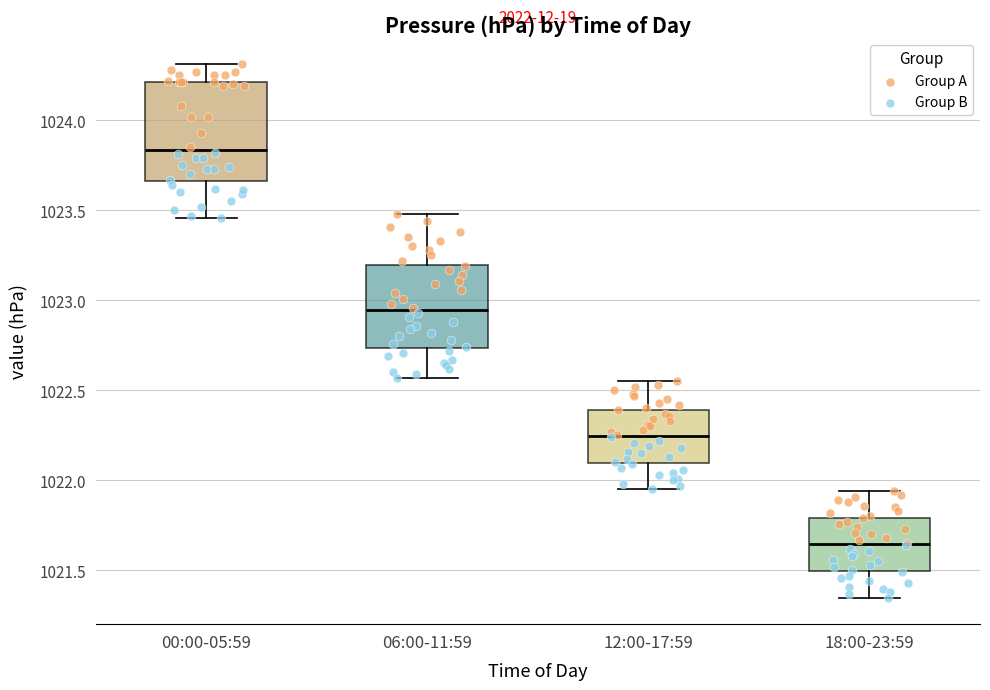

Reading left to right, read every box against the y-axis: the position of its median line, the range the box covers, and the ends of its whiskers. The values are not printed on the chart, so give them approximately, as read against the axis.

00:00-05:59: median 1023.85, box 1023.65 to 1024.20, whiskers 1023.45 to 1024.30
06:00-11:59: median 1022.95, box 1022.75 to 1023.20, whiskers 1022.55 to 1023.50
12:00-17:59: median 1022.25, box 1022.10 to 1022.40, whiskers 1021.95 to 1022.55
18:00-23:59: median 1021.65, box 1021.50 to 1021.80, whiskers 1021.35 to 1021.95